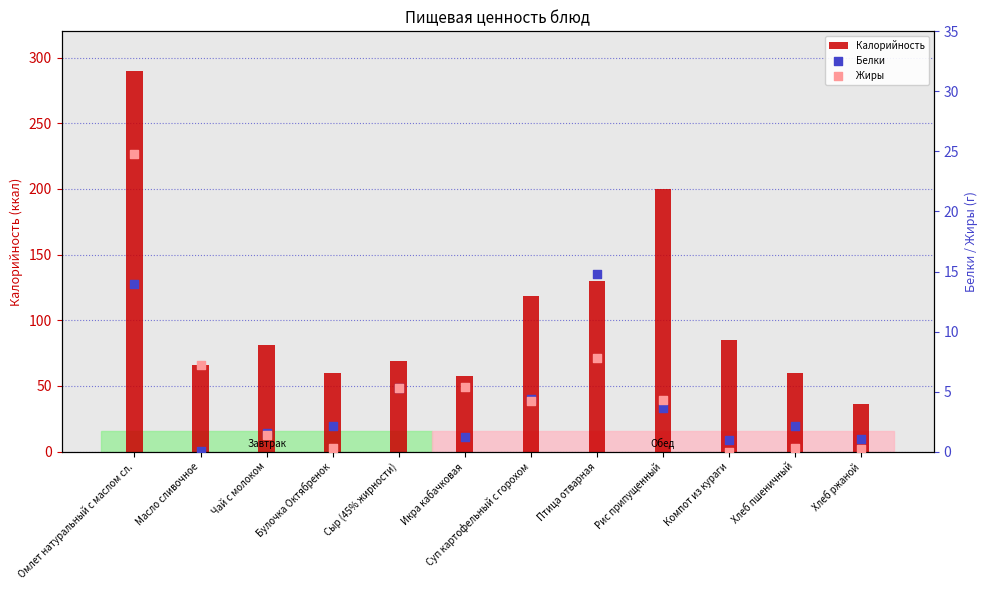

Which series has the widest spread of Y values?

Калорийность